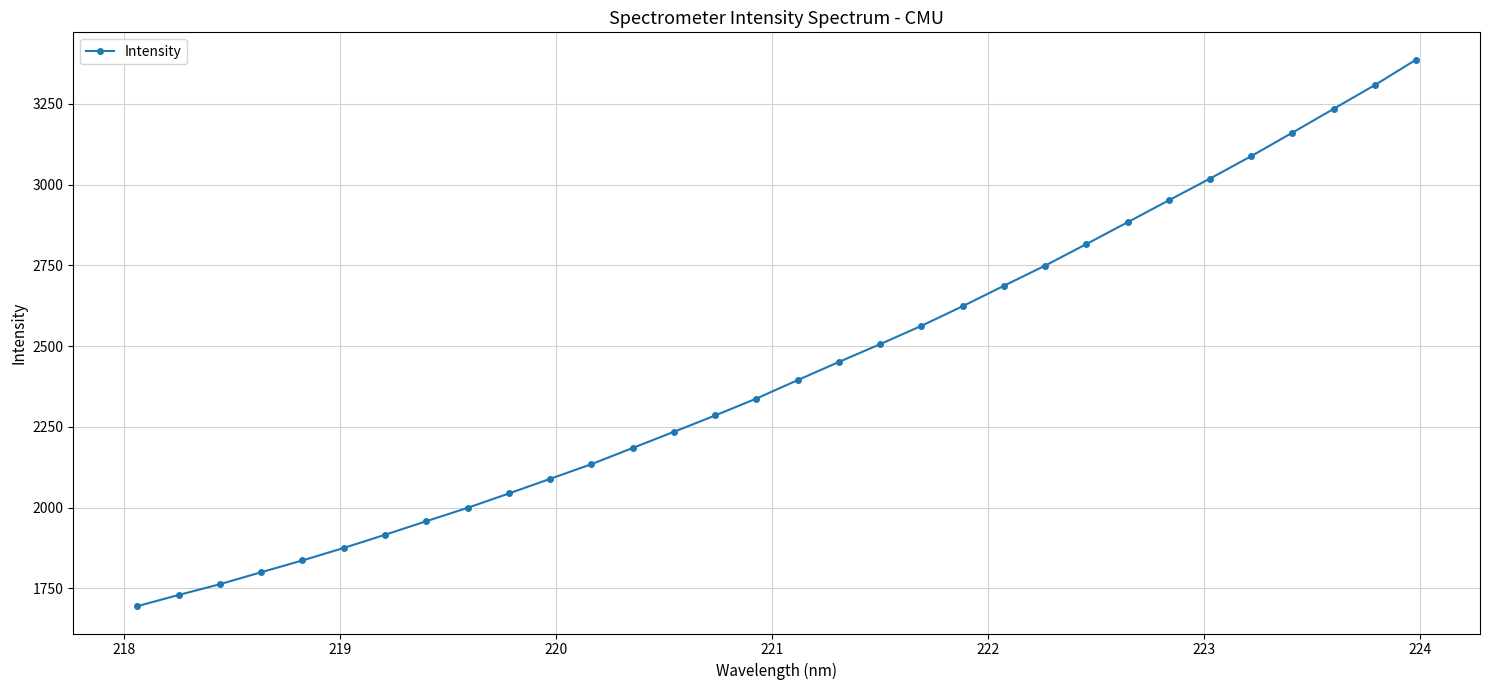

Is this an area chart (filled region under the line)?

No